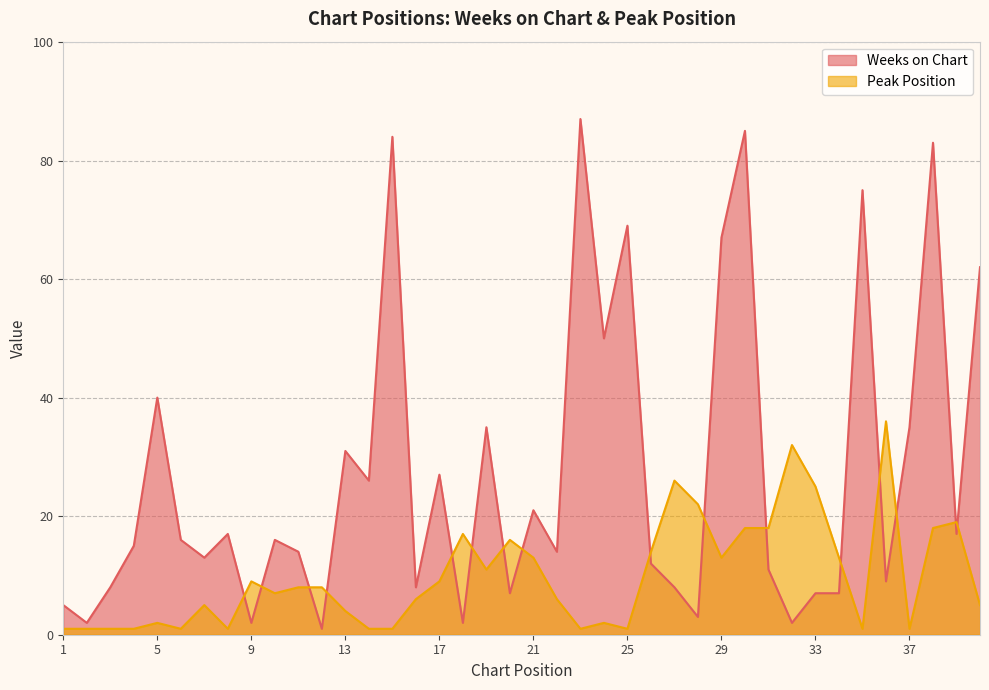

What is the spread (max minus min) of values at 27?

18